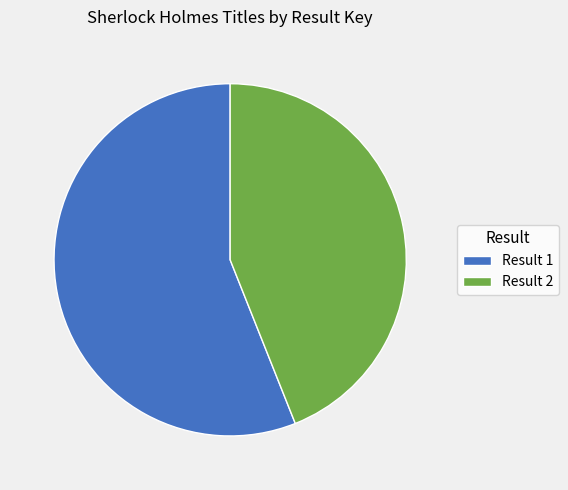

Rank the categories by value from highest to lowest.

Result 1, Result 2